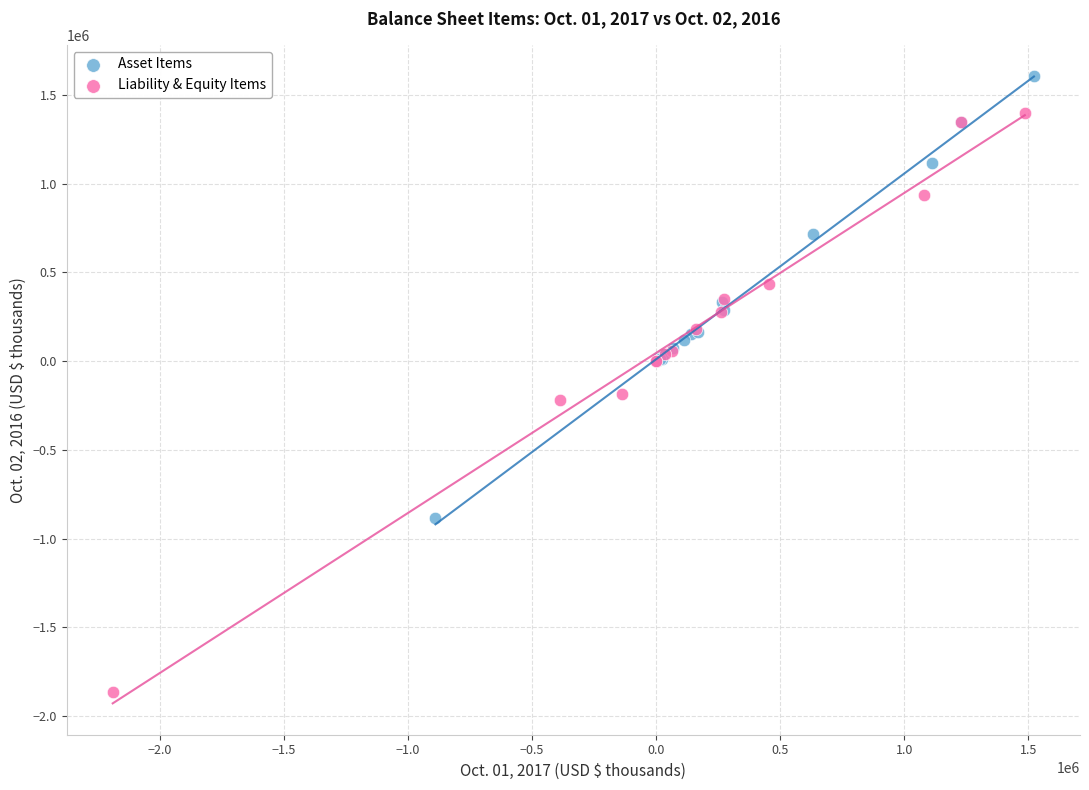

What are all the series names shown in the legend?

Asset Items, Liability & Equity Items